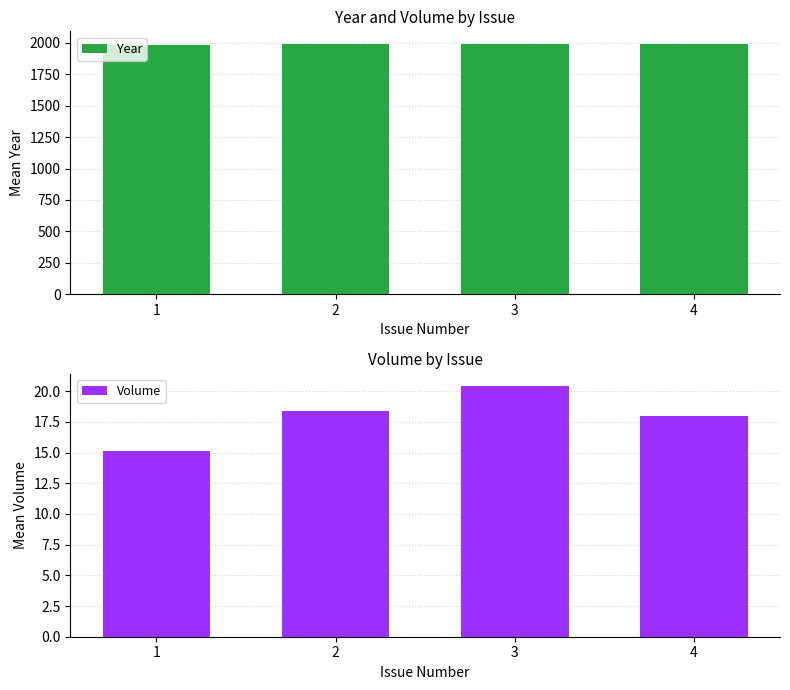

Reading left to right, list all the values displayed in this chart.

Year: 1=1987.1	2=1990.4	3=1992.4	4=1990.0
Volume: 1=15.1	2=18.4	3=20.4	4=18.0